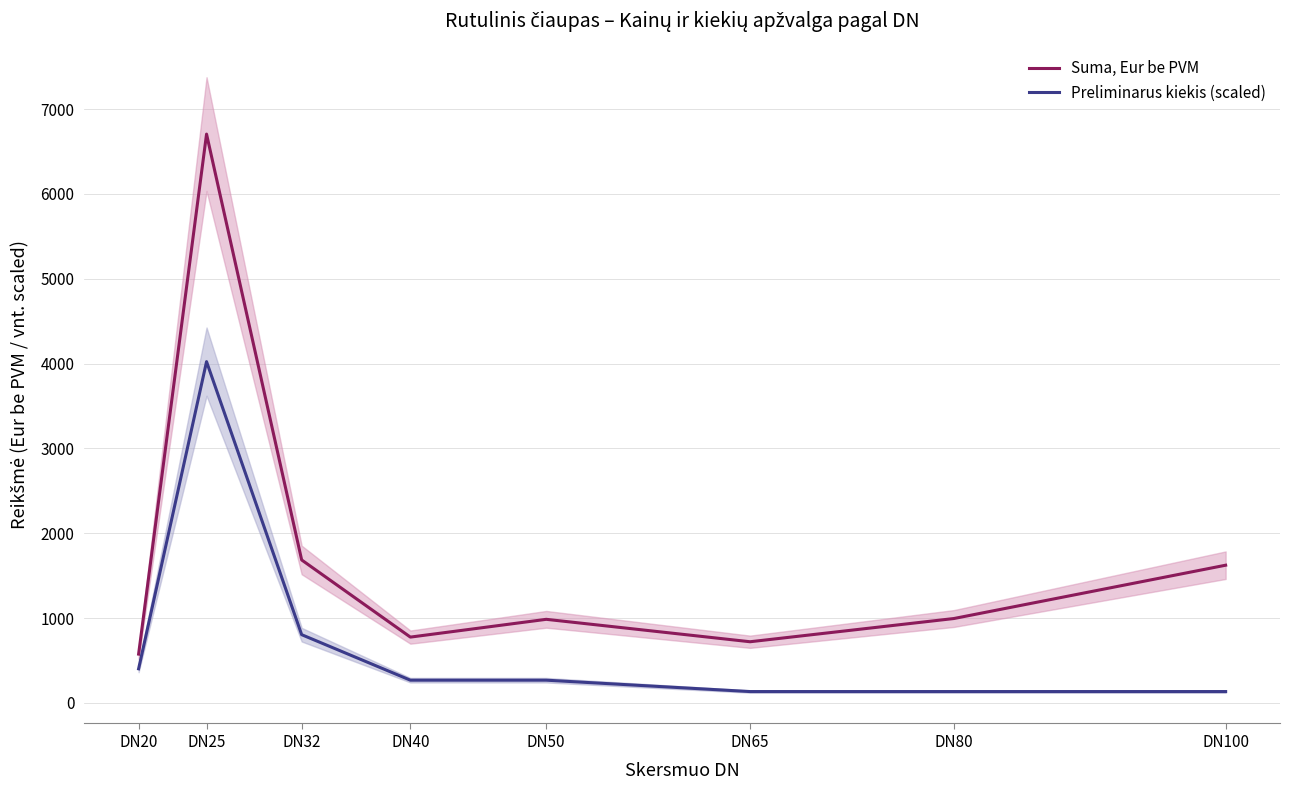

What is the smallest value displayed?

134.1